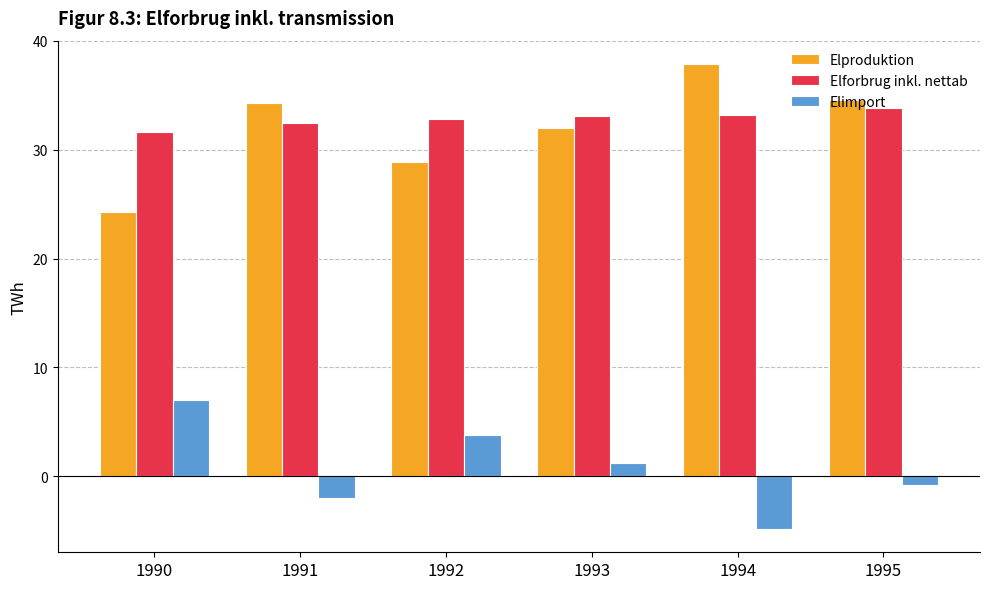

What is the difference between the Elforbrug inkl. nettab values at 1992 and 1993?

0.3